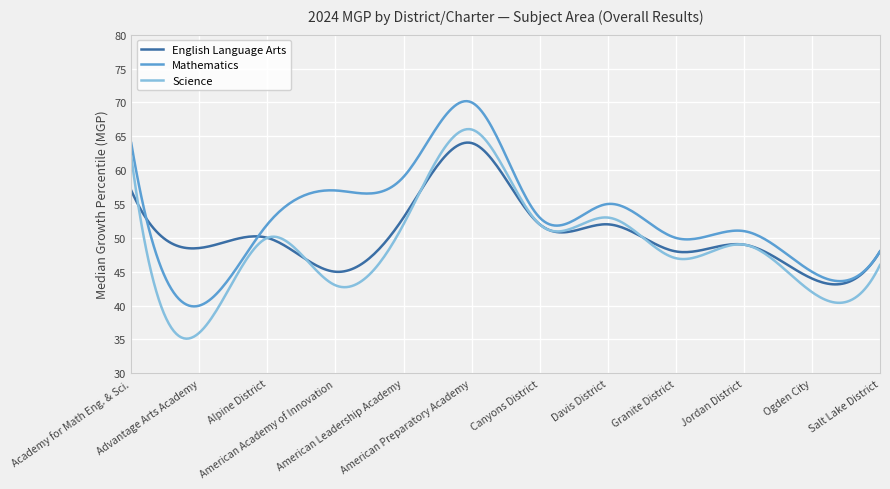

What is the minimum value for Science?

35.1